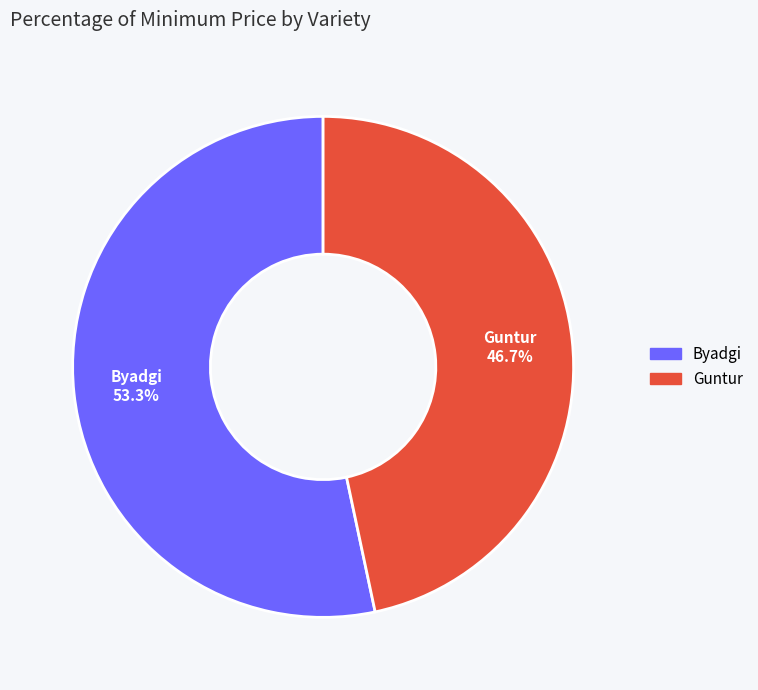

Which category has the biggest portion of the pie?

Byadgi